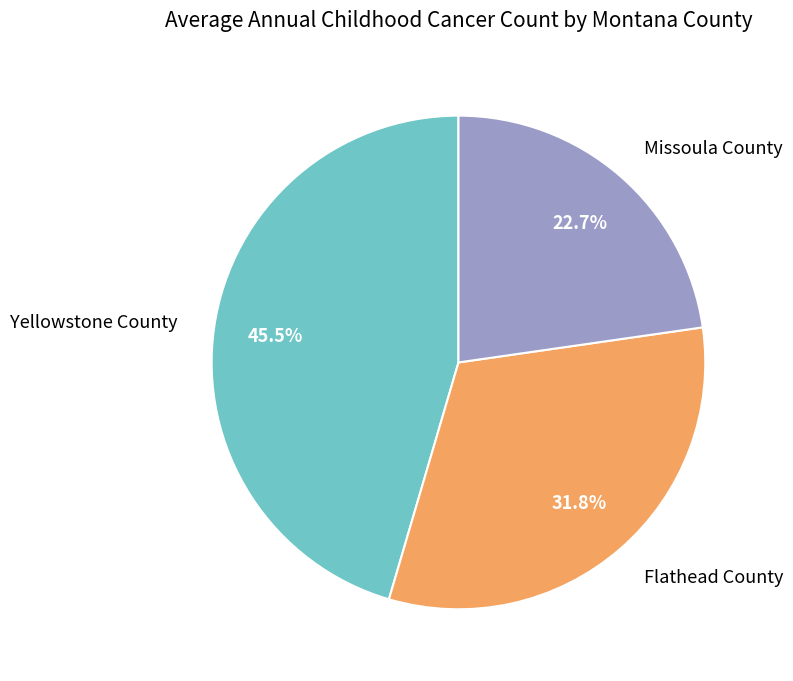

Which category has the biggest portion of the pie?

Yellowstone County